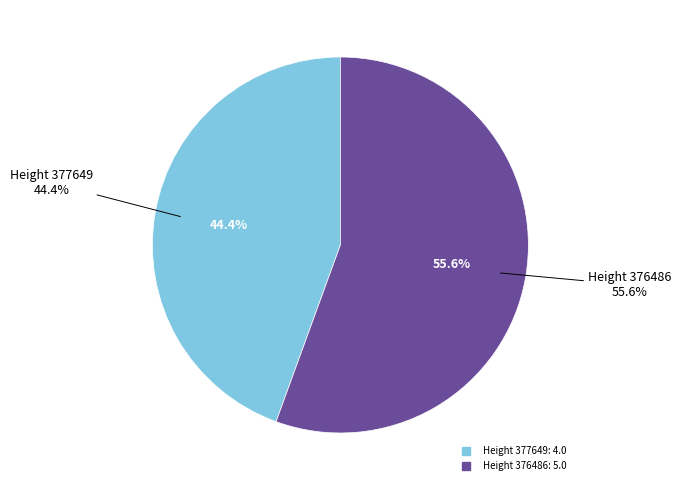

How many slices are in this pie chart?

2